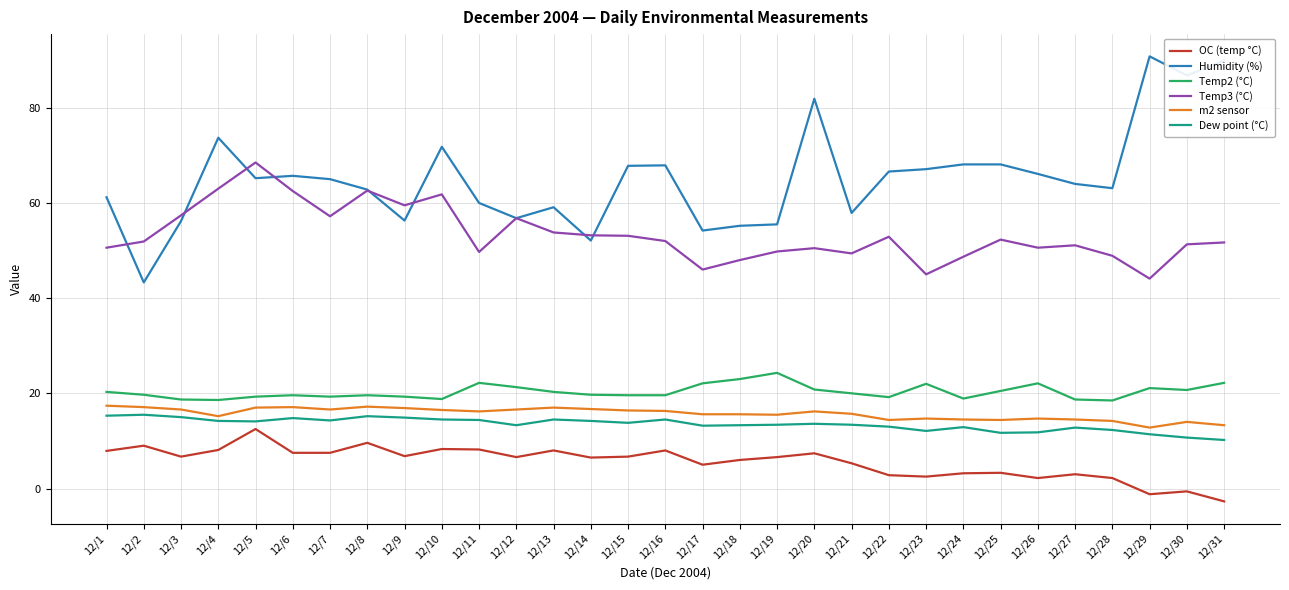

The Humidity (%) series shows 52.1 at 12/14. True or false?

True